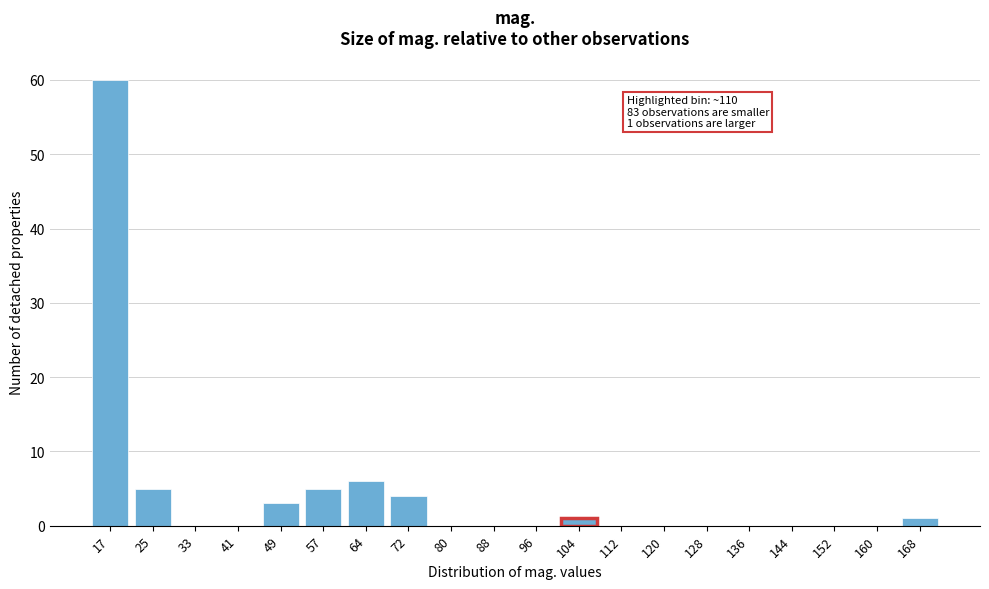

Reading left to right, extract all data points from this chart.

17=60	25=5	33=0	41=0	49=3	57=5	64=6	72=4	80=0	88=0	96=0	104=1	112=0	120=0	128=0	136=0	144=0	152=0	160=0	168=1